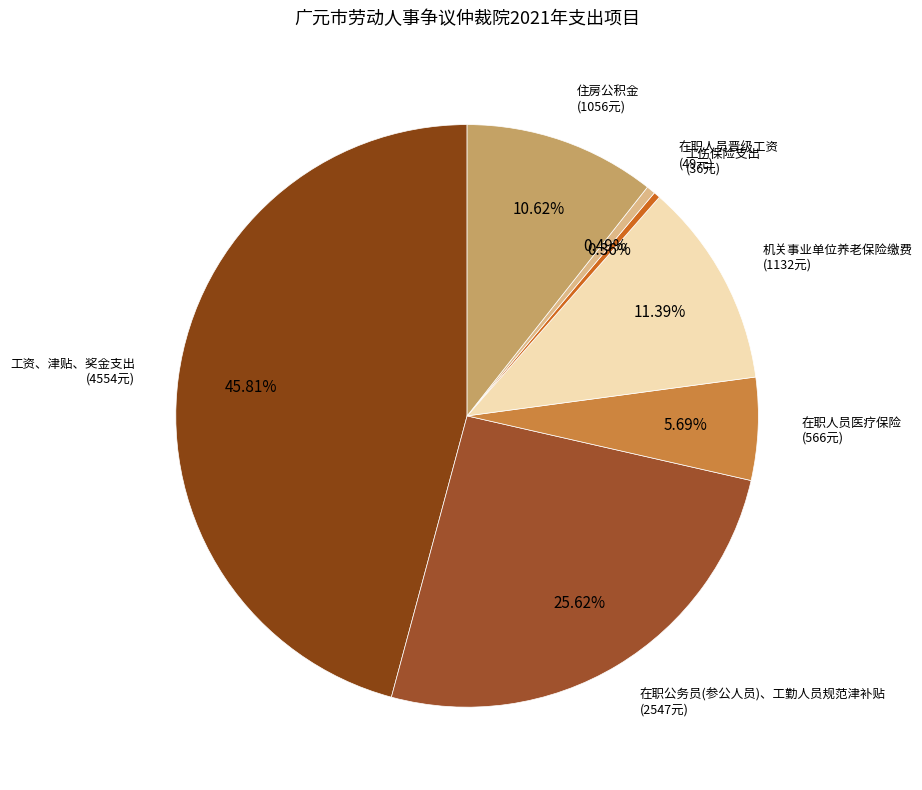

What is the smallest slice in the pie chart?

工伤保险支出